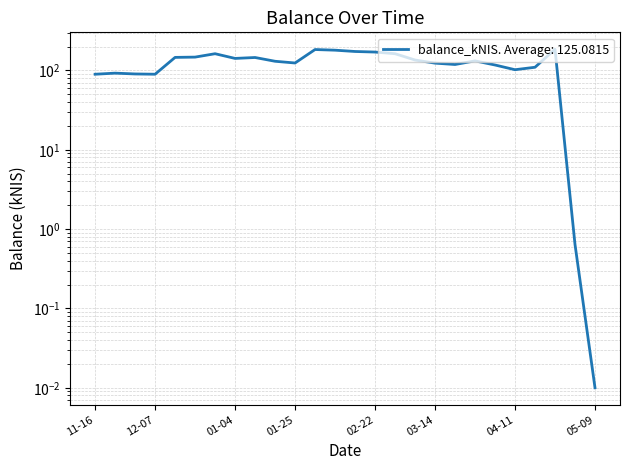

How many lines are shown in the chart?

1